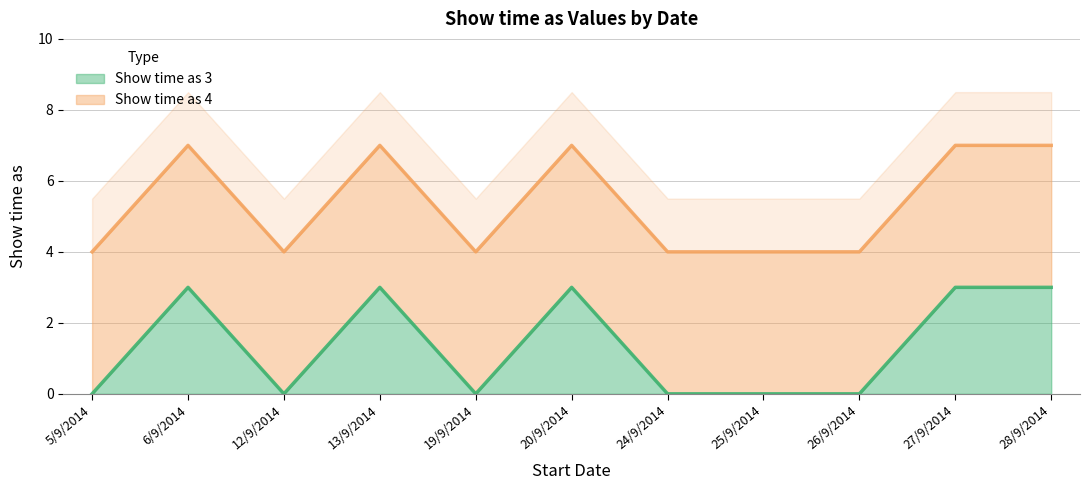

The Show time as 3 series shows 0 at 12/9/2014. True or false?

True